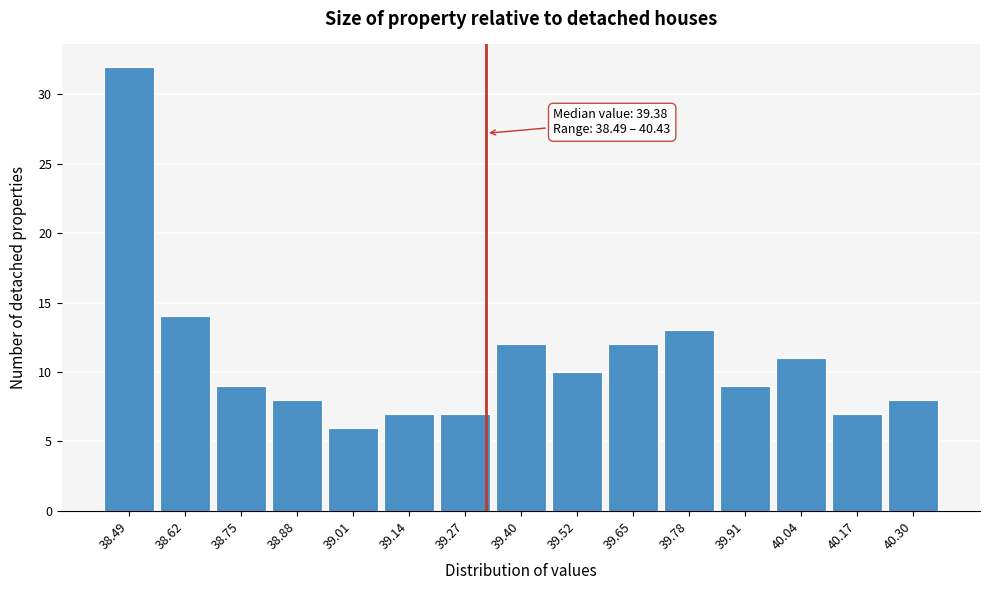

Reading left to right, extract all data points from this chart.

32	14	9	8	6	7	7	12	10	12	13	9	11	7	8